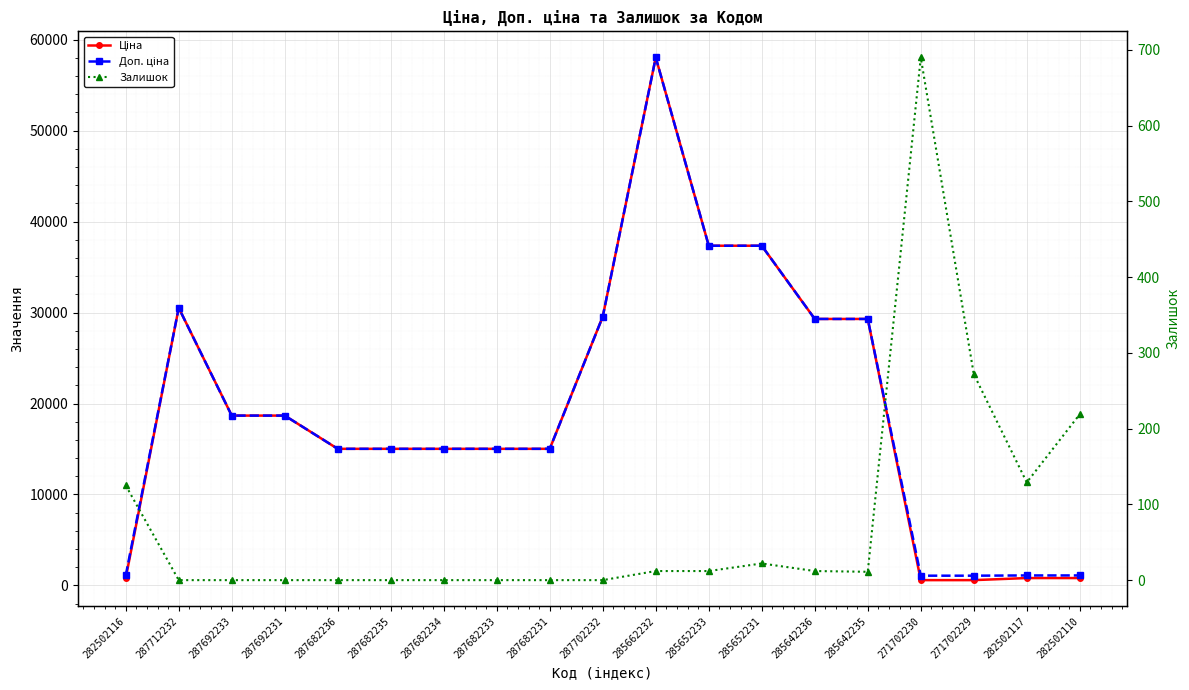

Is this an area chart (filled region under the line)?

No